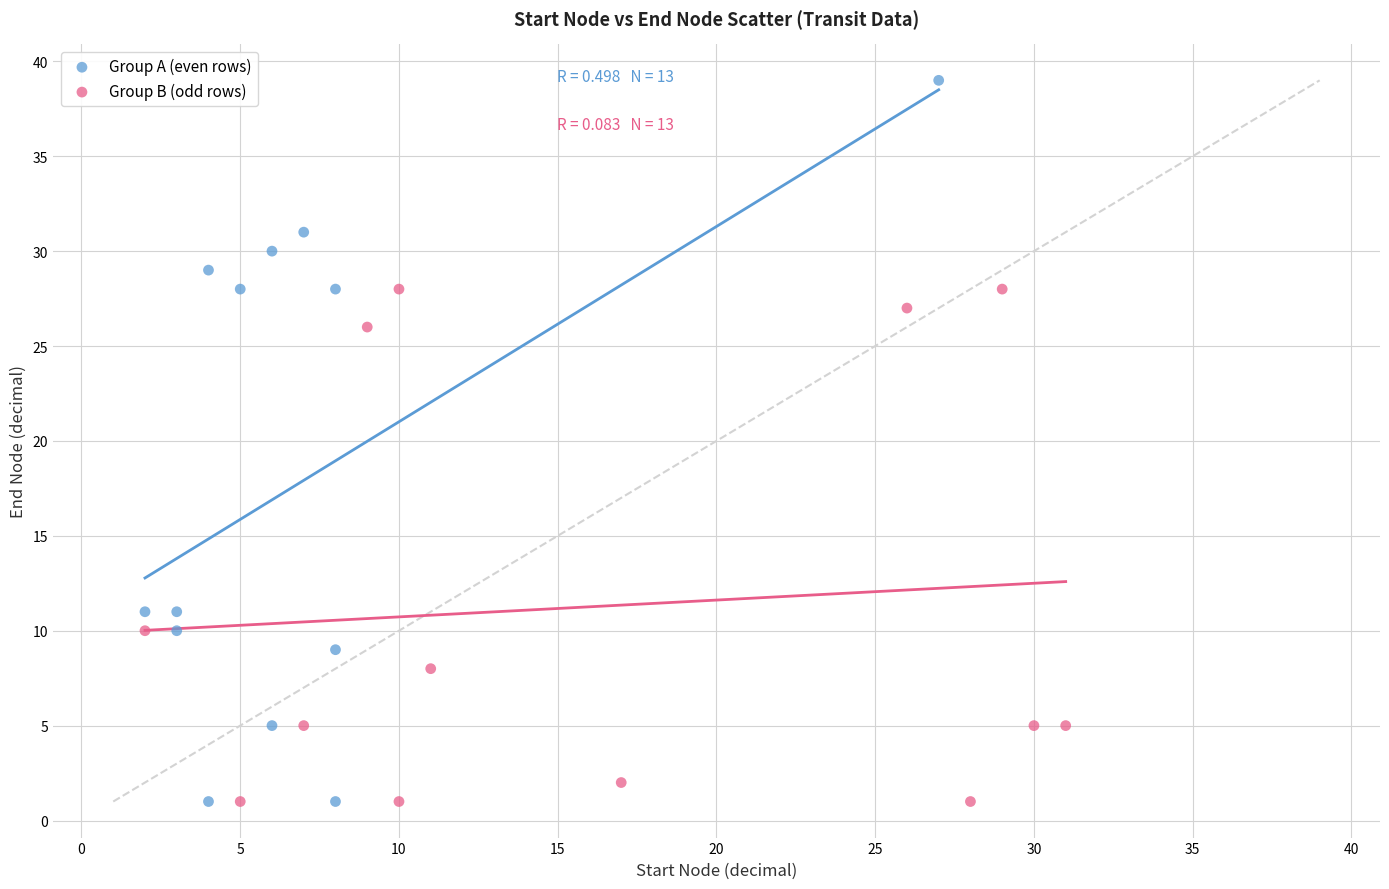

Which series contains the highest Y value?

Group A (even rows)